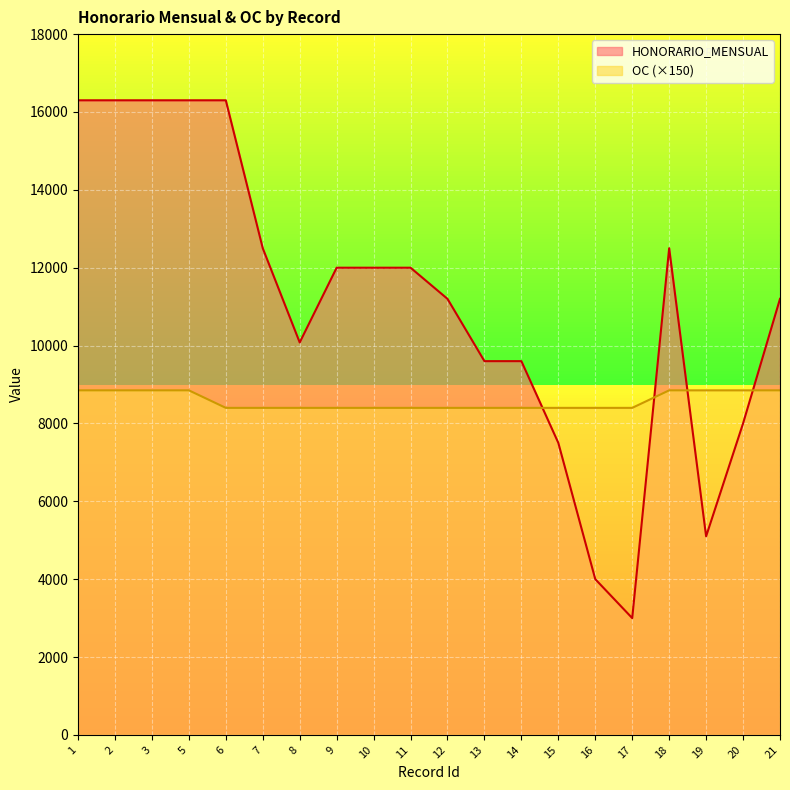

The value of HONORARIO_MENSUAL at 10 is 12000. True or false?

True